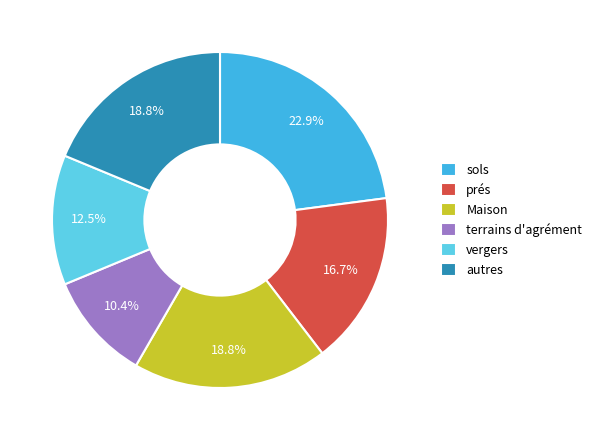

Which slice is the smallest?

terrains d'agrément